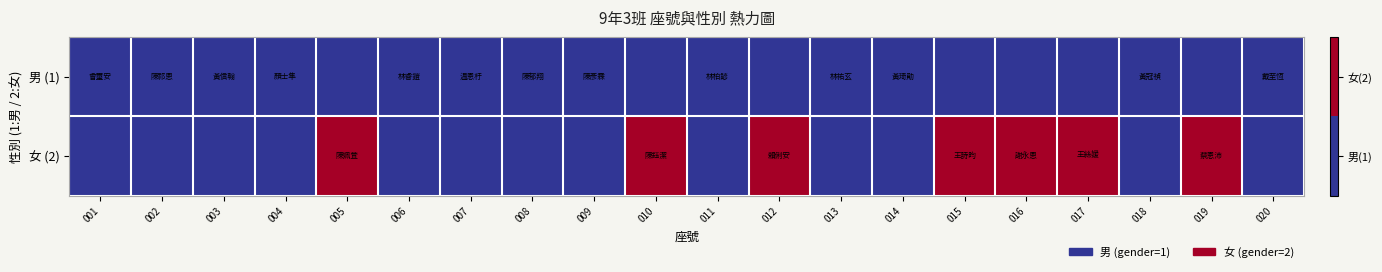

Reading left to right, what are all the values shown in this chart?

男 (1): 001=1	002=1	003=1	004=1	005=0	006=1	007=1	008=1	009=1	010=0	011=1	012=0	013=1	014=1	015=0	016=0	017=0	018=1	019=0	020=1
女 (2): 001=0	002=0	003=0	004=0	005=2	006=0	007=0	008=0	009=0	010=2	011=0	012=2	013=0	014=0	015=2	016=2	017=2	018=0	019=2	020=0